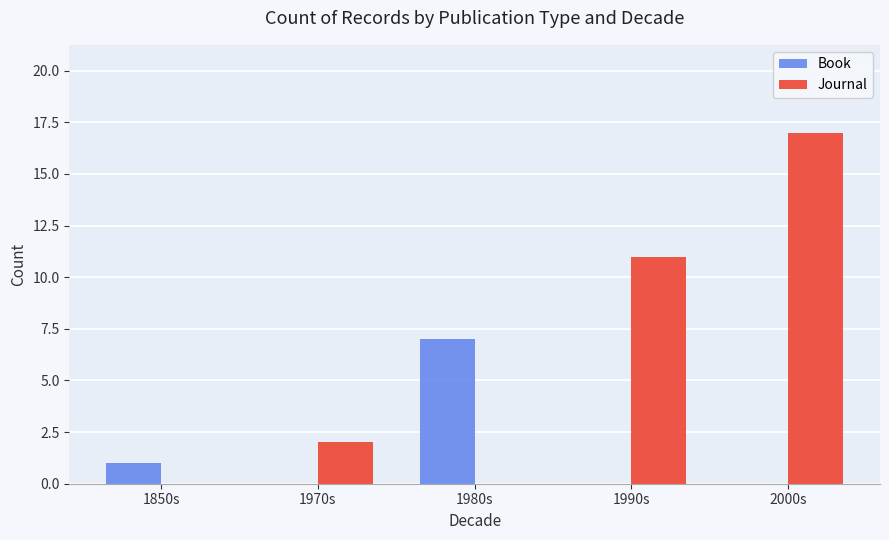

Reading right to left, list all the values displayed in this chart.

Book: 0	0	7	0	1
Journal: 17	11	0	2	0